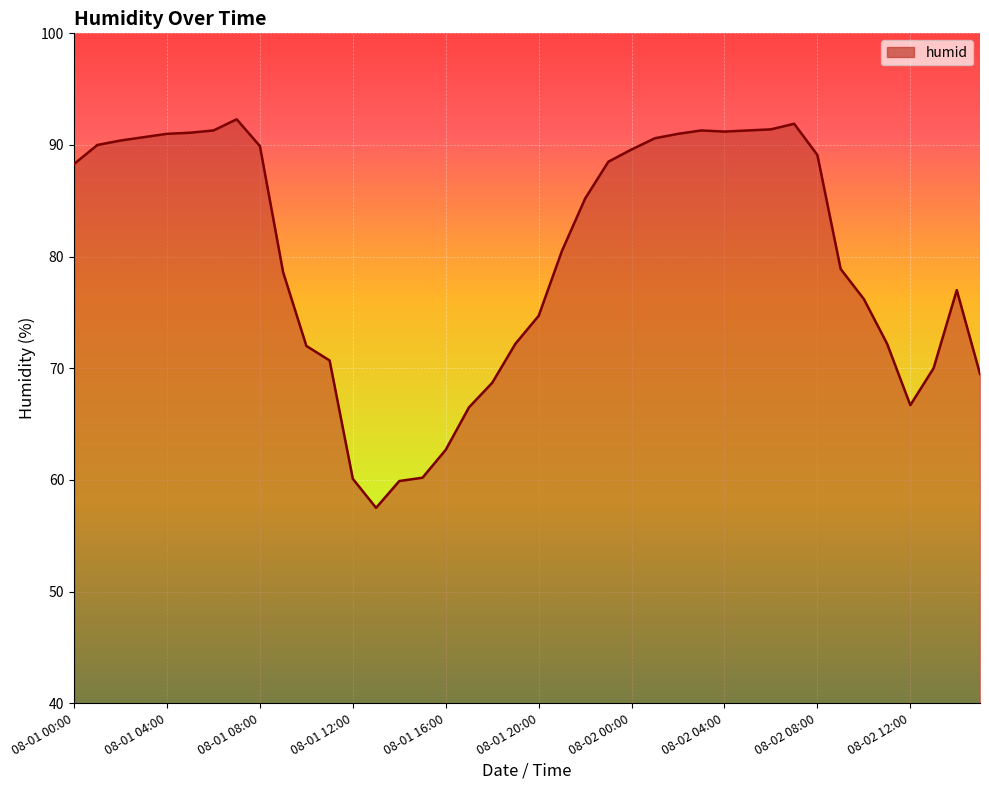

What is the difference between the maximum and minimum values?

34.8